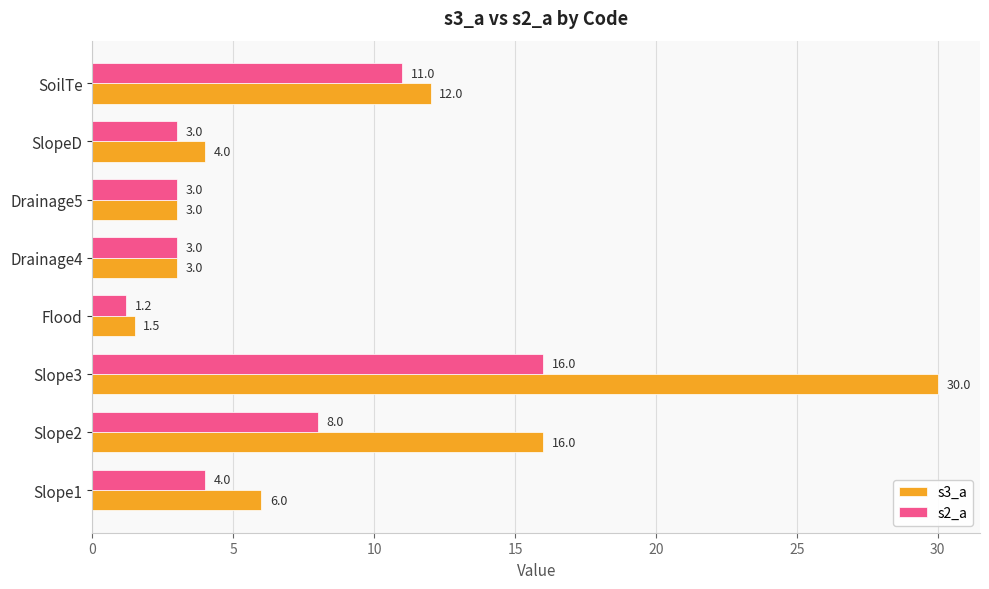

List the series in order of their peak value, lowest first.

s2_a, s3_a